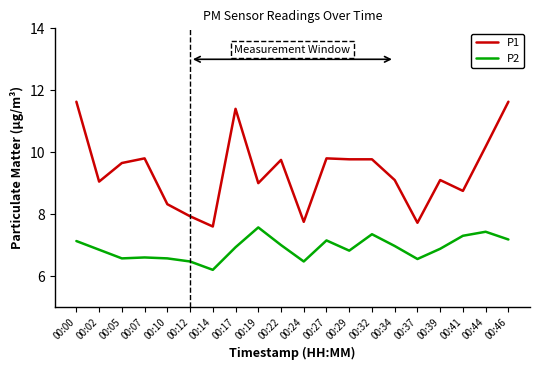

How many distinct data groups are displayed?

2